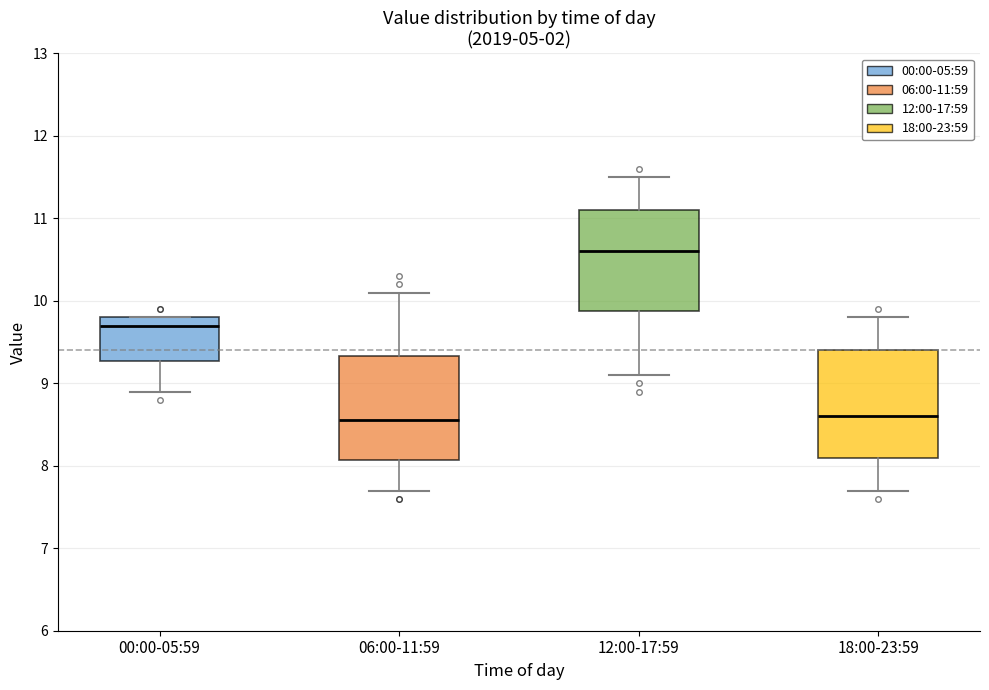

Where does the lower whisker of the box for 18:00-23:59 end on the y-axis? The values are not printed on the chart, so give them approximately, as read against the axis.

7.7